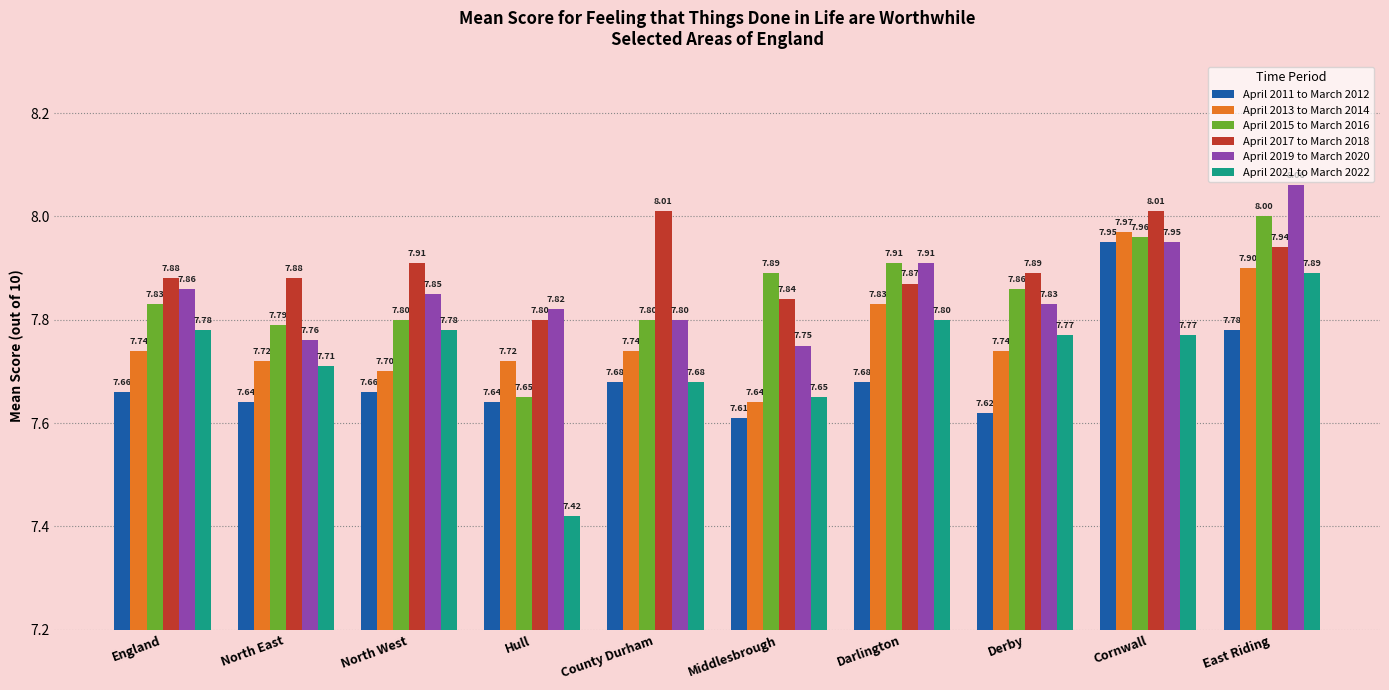

What is the greatest value displayed?

8.1